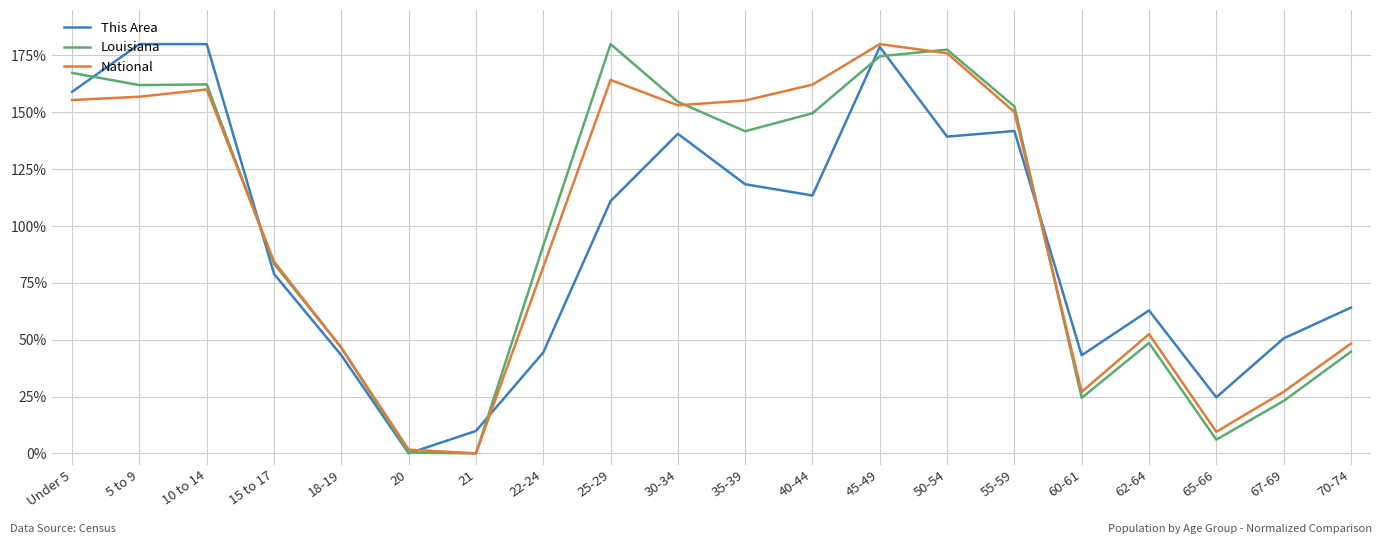

At which category is the sum across all series the highest?

45-49